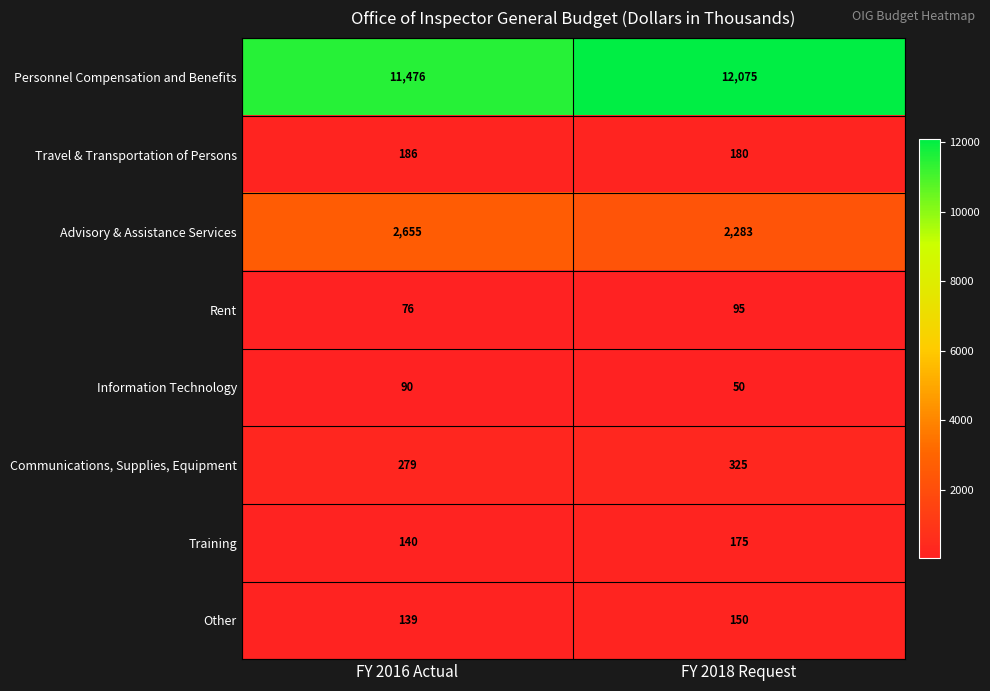

The Personnel Compensation and Benefits series shows 21715 at FY 2018 Request. True or false?

False